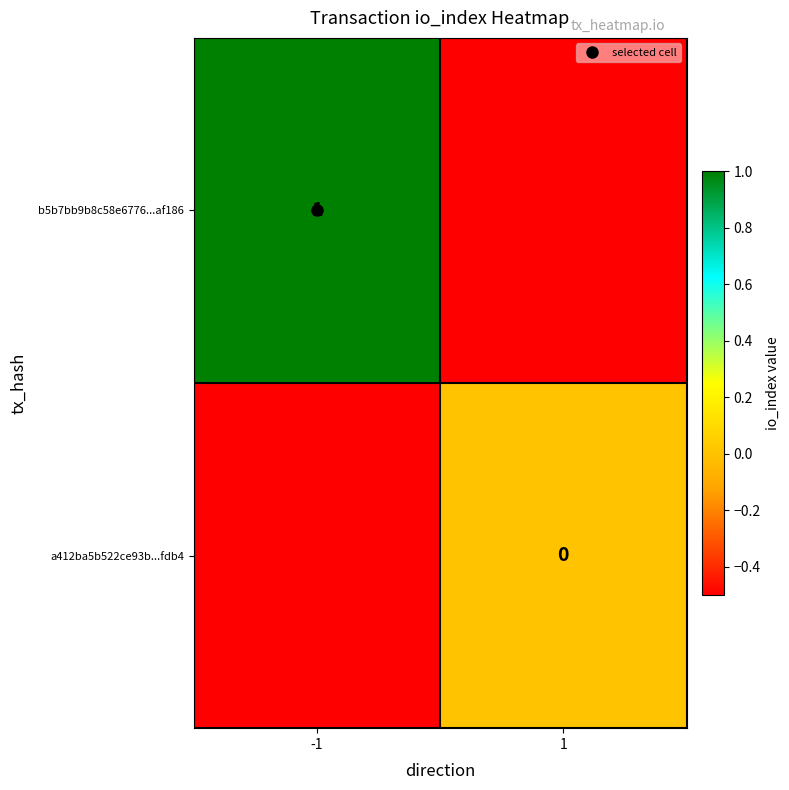

What is the sum of all b5b7bb9b8c58e6776...af186 values?

0.5